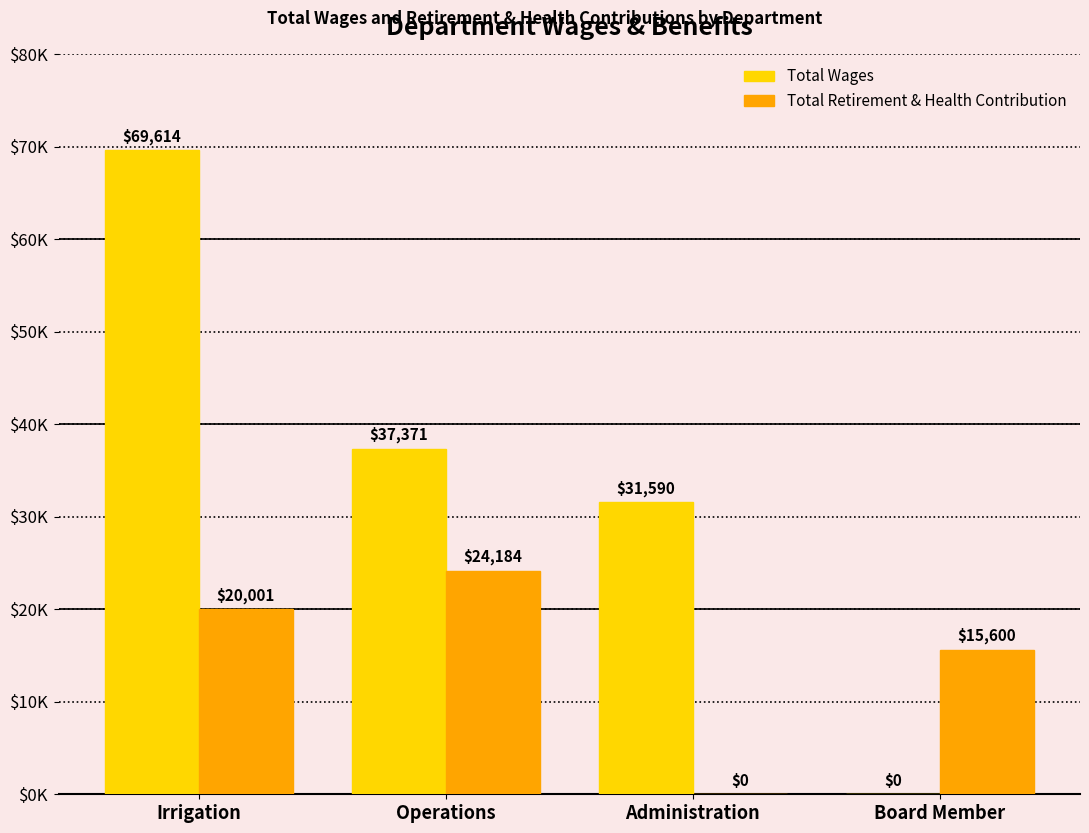

At which category is the sum across all series the highest?

Irrigation